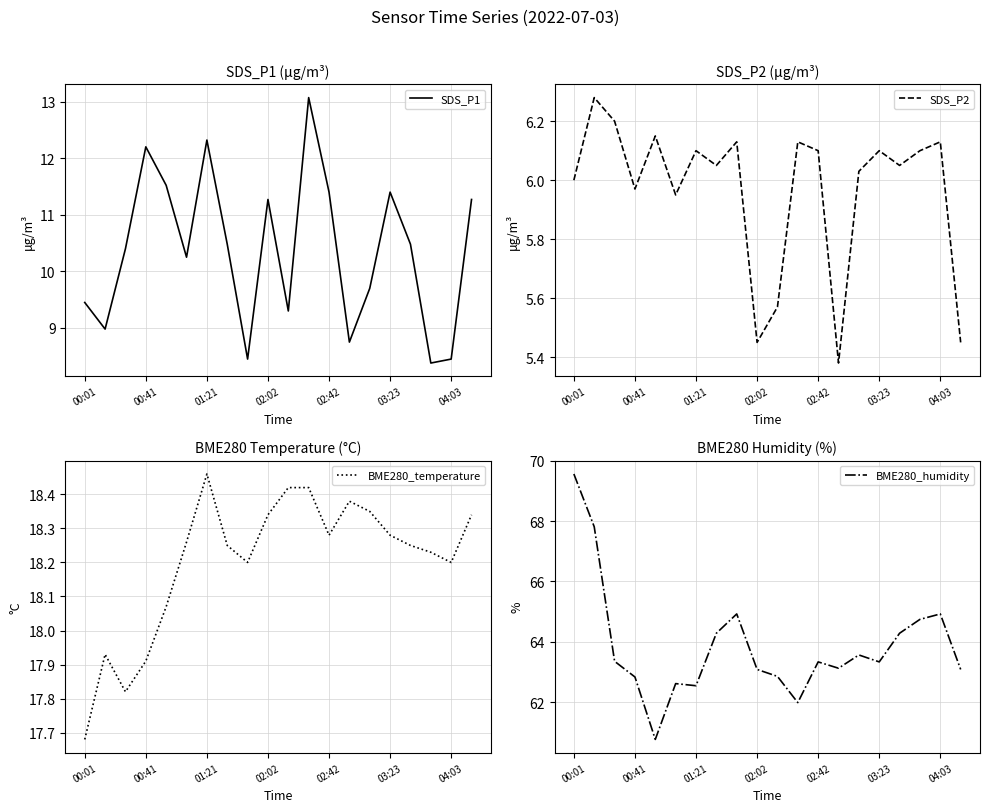

How many categories are shown in the chart?

20